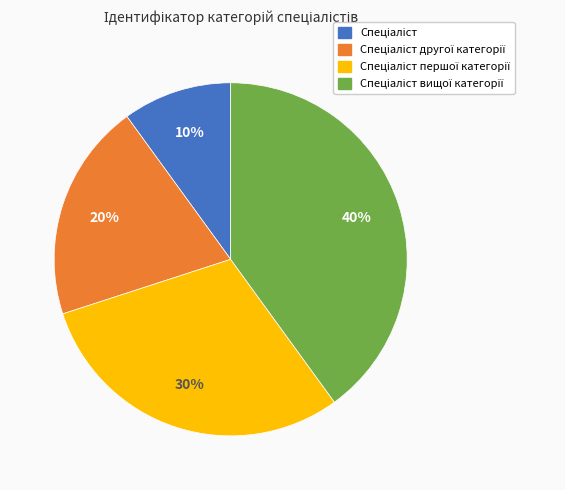

How many slices are in this pie chart?

4